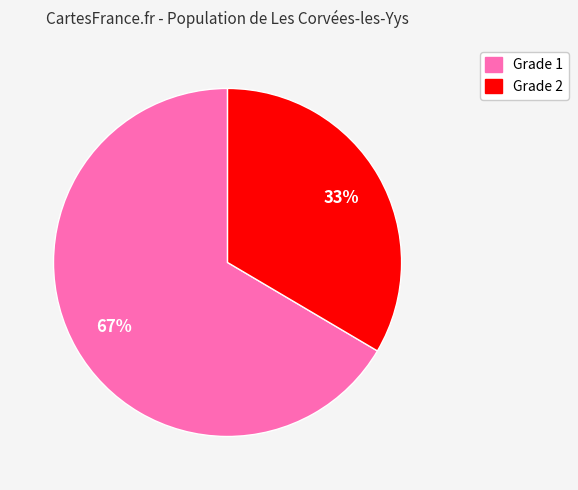

Is there a majority slice in this chart?

Yes